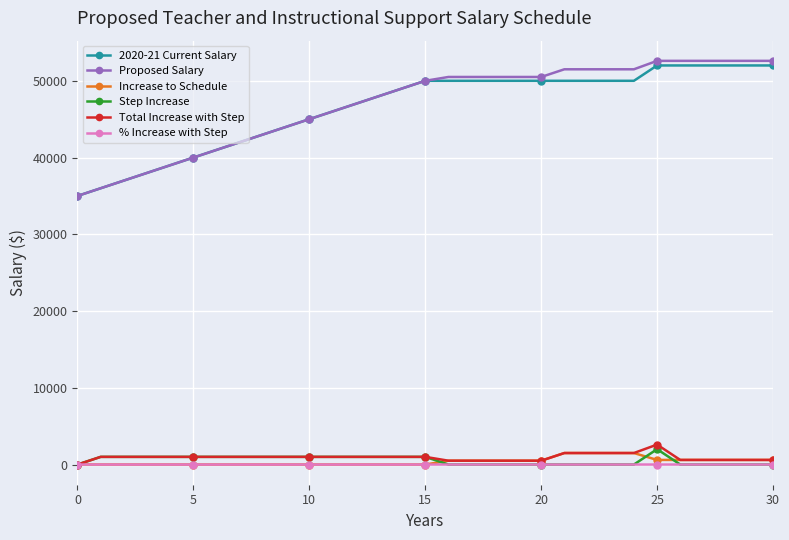

How many lines are shown in the chart?

6